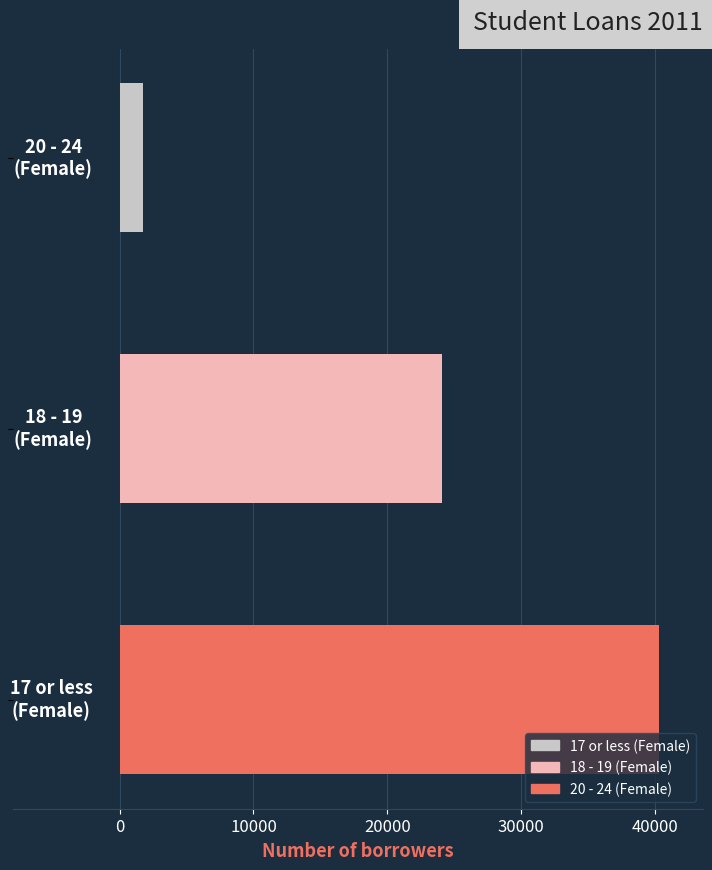

Reading bottom to top, what are all the values shown in this chart?

40335	24072	1719